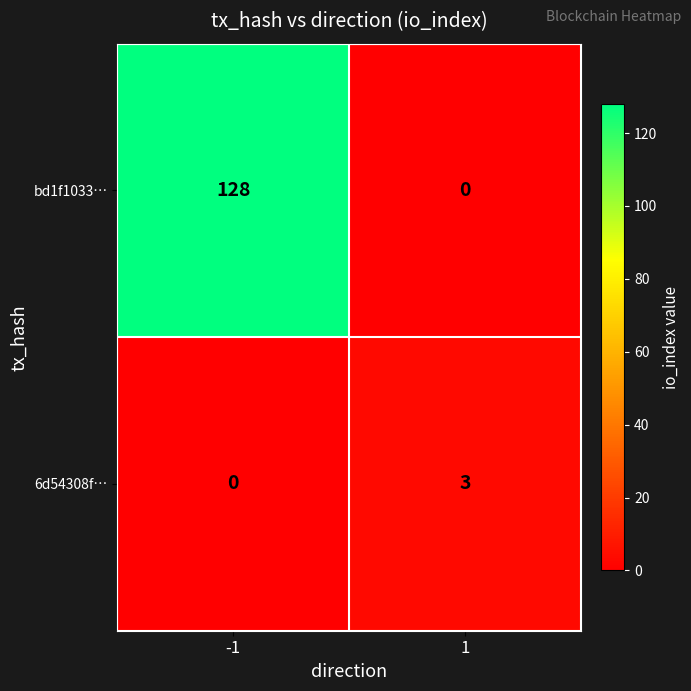

How many data points does each series have?

2